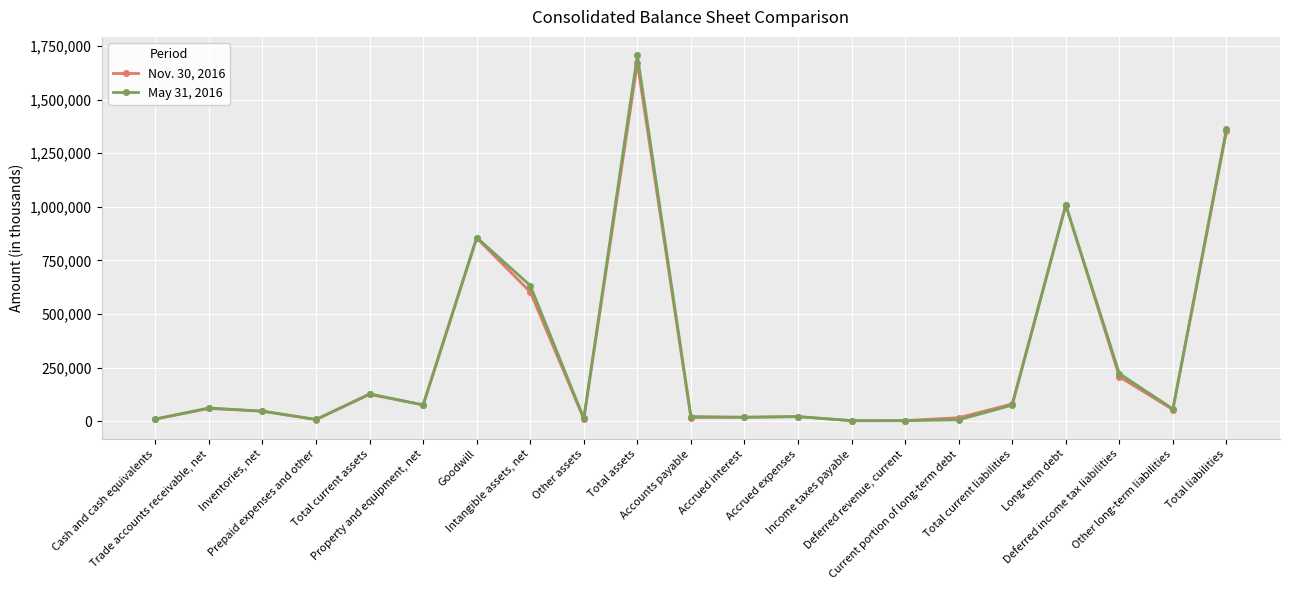

What is the difference between the Nov. 30, 2016 values at Inventories, net and Deferred income tax liabilities?

160268